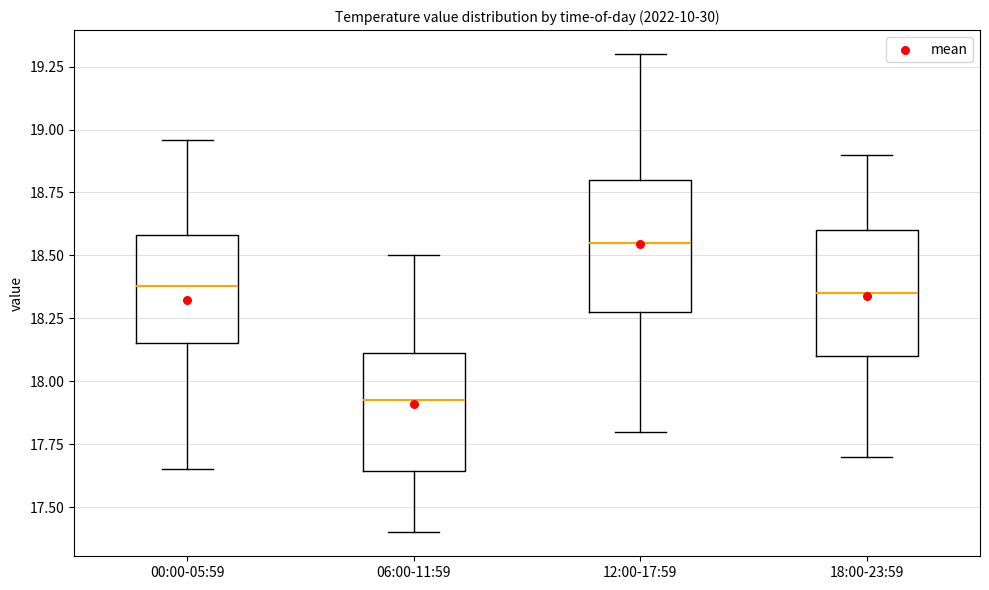

Reading left to right, transcribe this box plot: for each box, give where its median line is, the range the box spans, and where its two whiskers end, as read against the y-axis. The values are not printed on the chart, so give them approximately, as read against the axis.

00:00-05:59: median 18.40, box 18.15 to 18.60, whiskers 17.65 to 18.95
06:00-11:59: median 17.95, box 17.65 to 18.10, whiskers 17.40 to 18.50
12:00-17:59: median 18.55, box 18.30 to 18.80, whiskers 17.80 to 19.30
18:00-23:59: median 18.35, box 18.10 to 18.60, whiskers 17.70 to 18.90